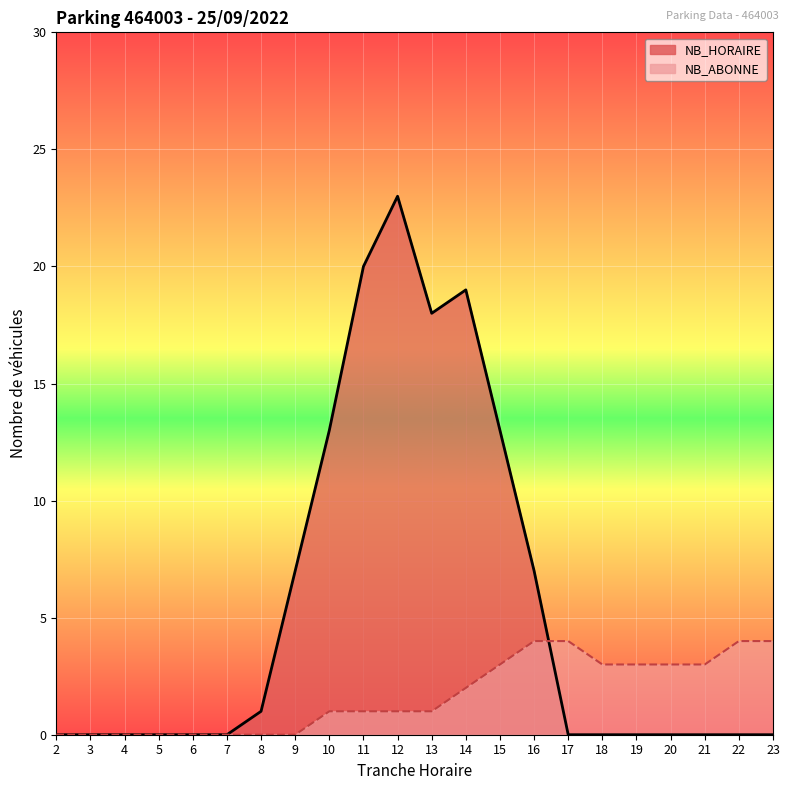

How many lines are shown in the chart?

2